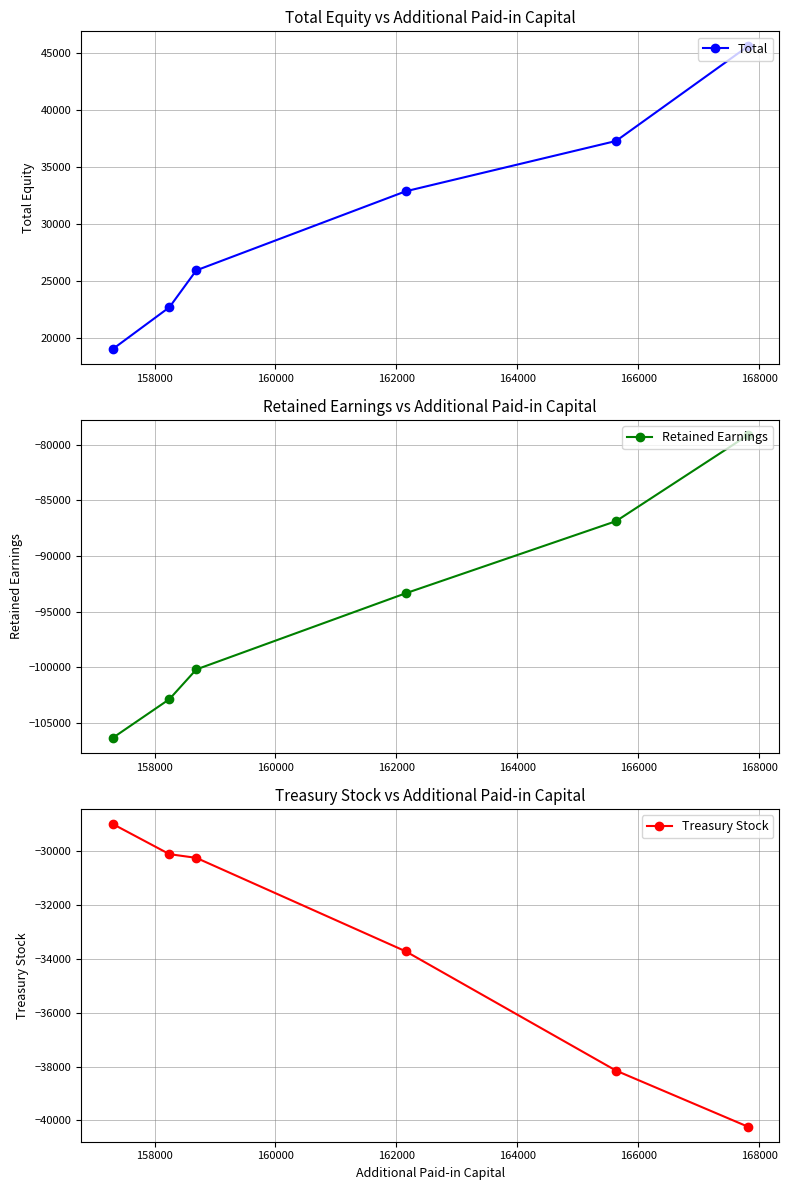

What are all the series names shown in the legend?

Total, Retained Earnings, Treasury Stock